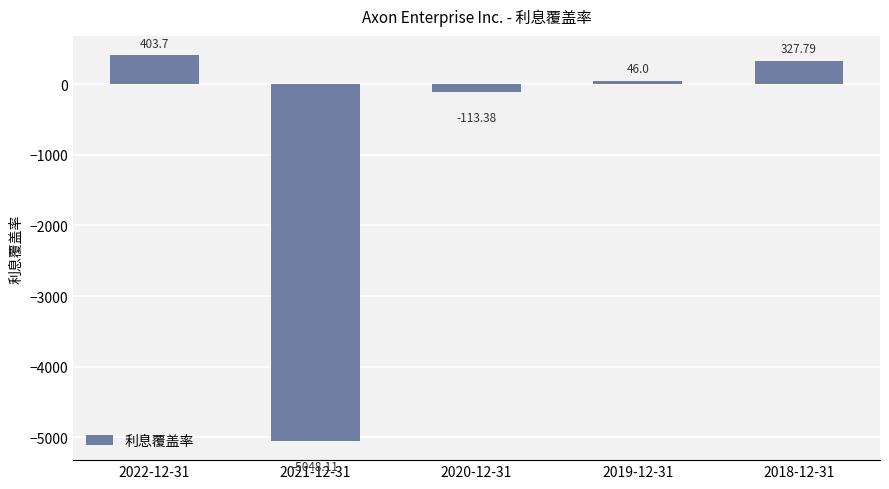

The value at 2021-12-31 is -7237.1. True or false?

False